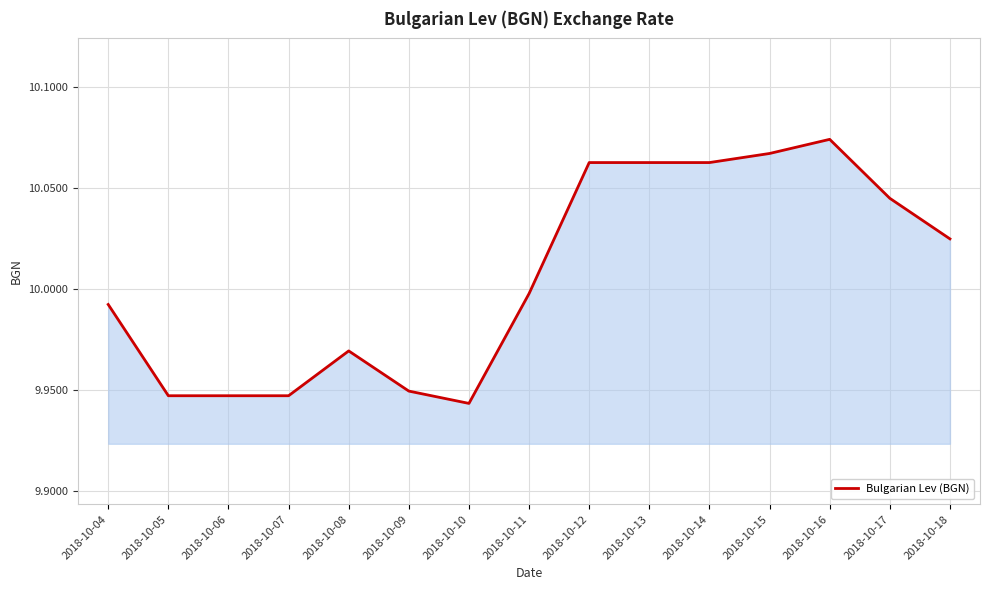

The value at 2018-10-16 is 16.3. True or false?

False